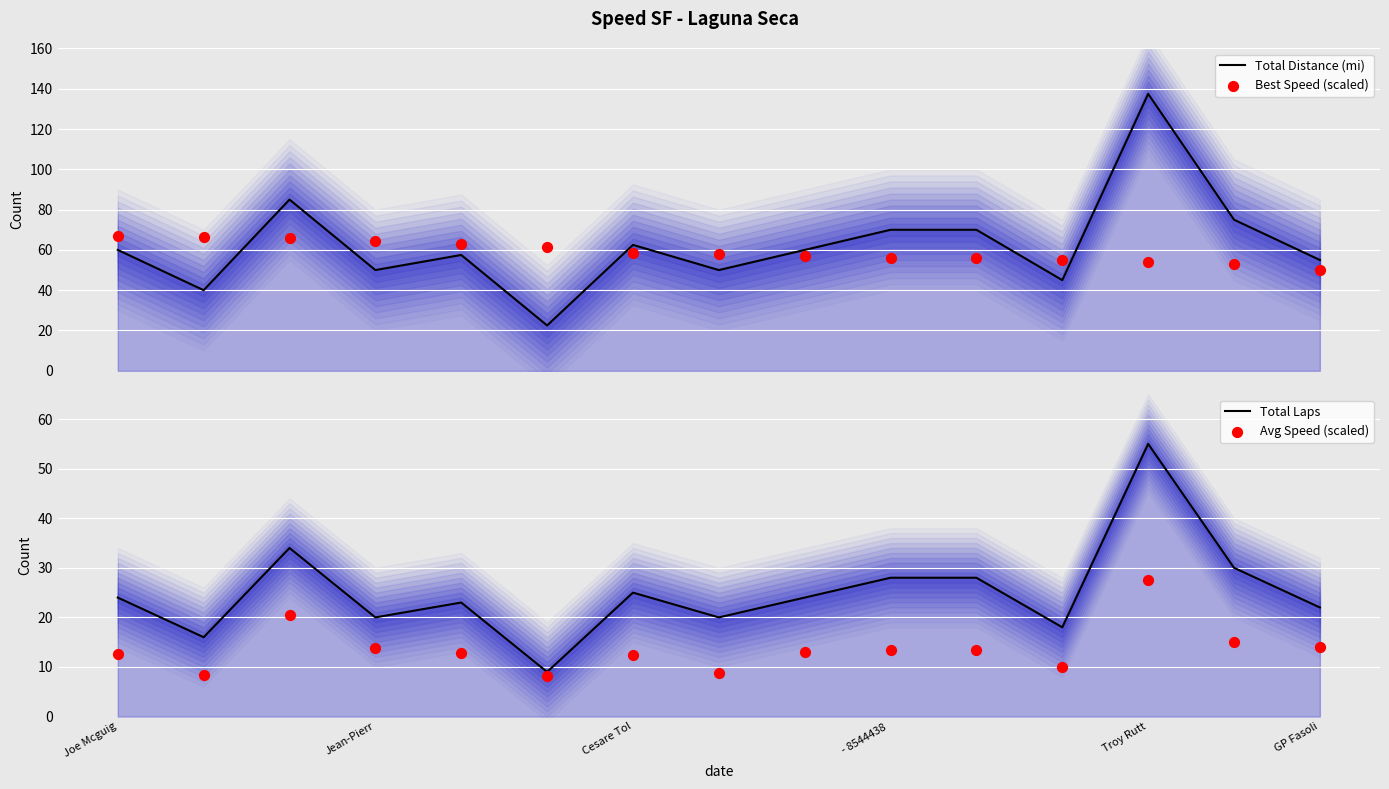

Is the value of Total Laps at Troy Rutt greater than the value of Avg Speed (scaled) at Cesare Tol?

Yes